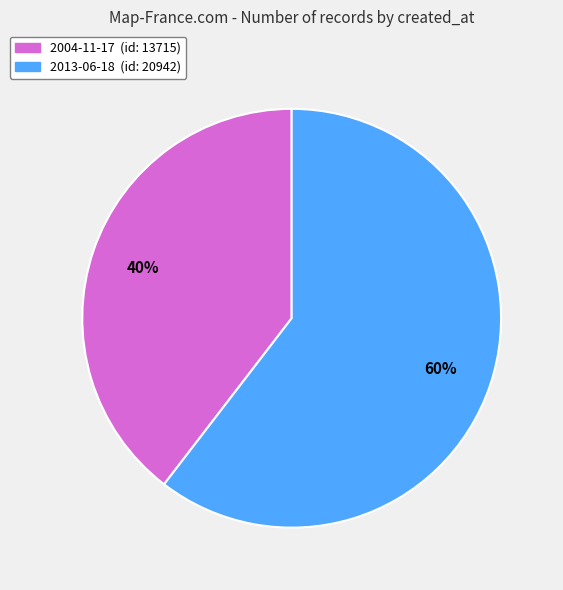

To the nearest percent, what is the combined percentage of 2013-06-18 and 2004-11-17?

100%